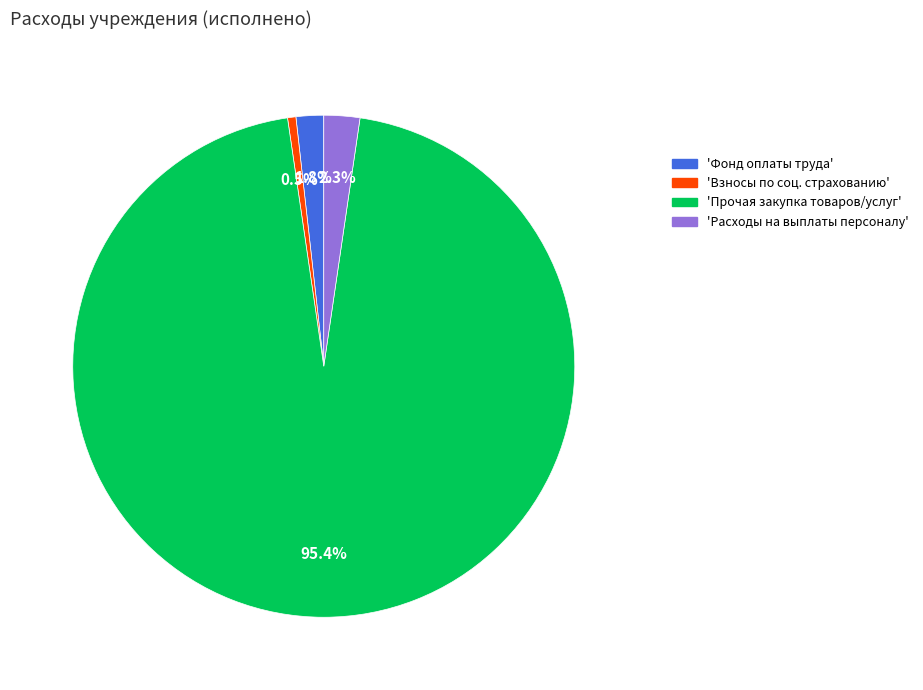

Is there any slice that represents more than half of the pie?

Yes